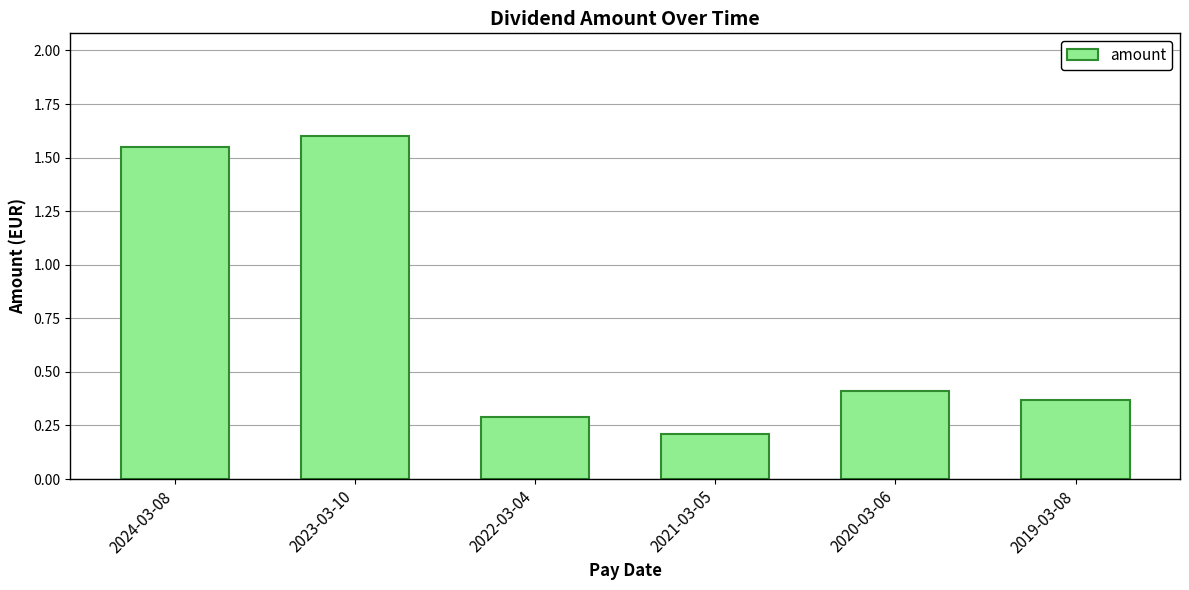

What is the label of the 4th bar from the left?

2021-03-05